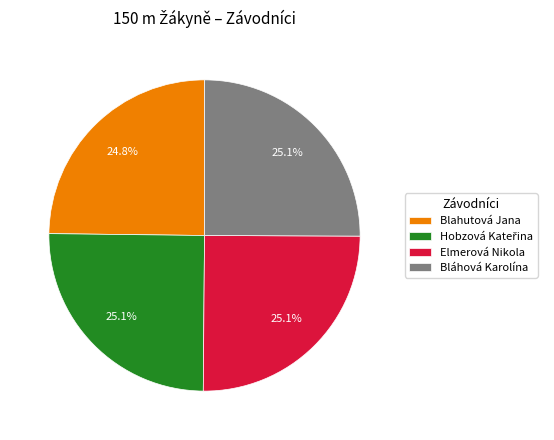

What portion of the pie excludes Blahutová Jana?

75.2%